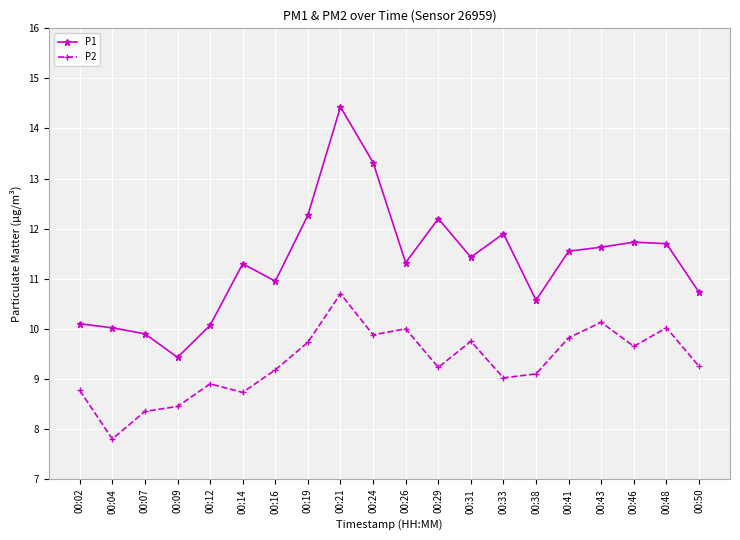

What is the value of the P2 point at the 14th from the left?

9.0